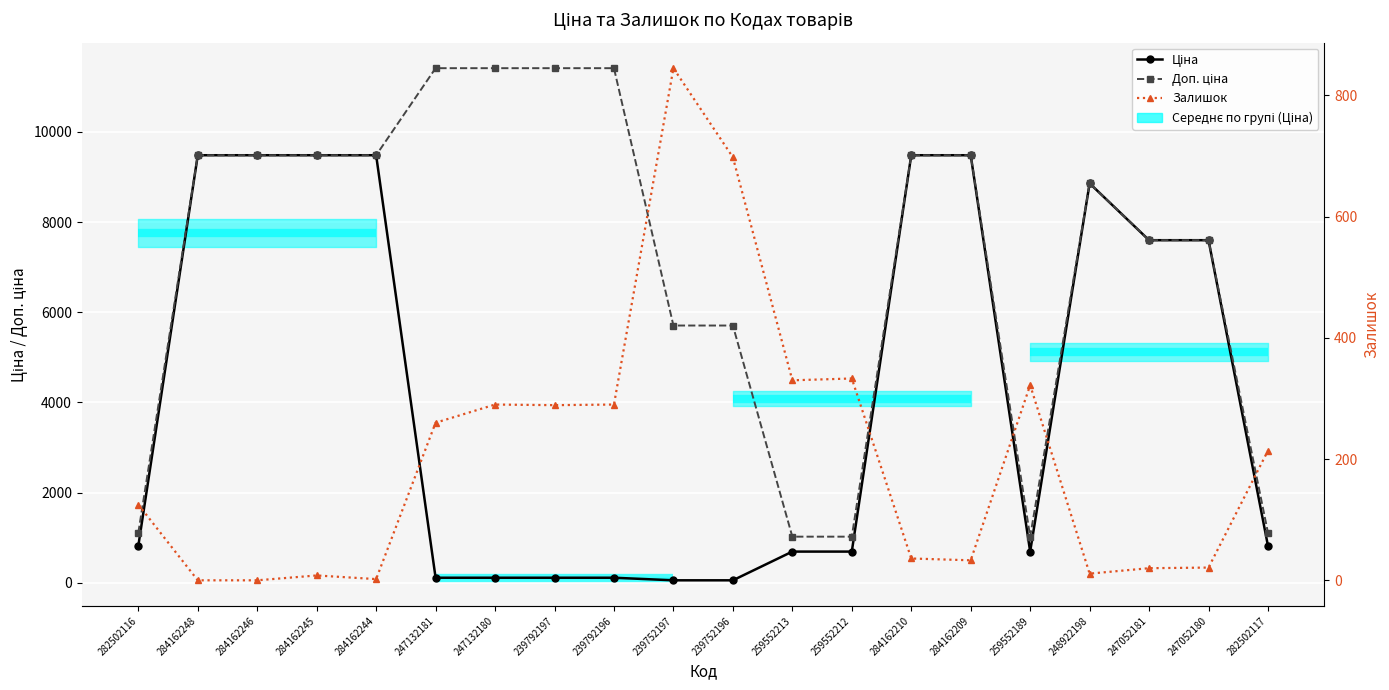

Where is Доп. ціна nearest to the value 6217?

239752197